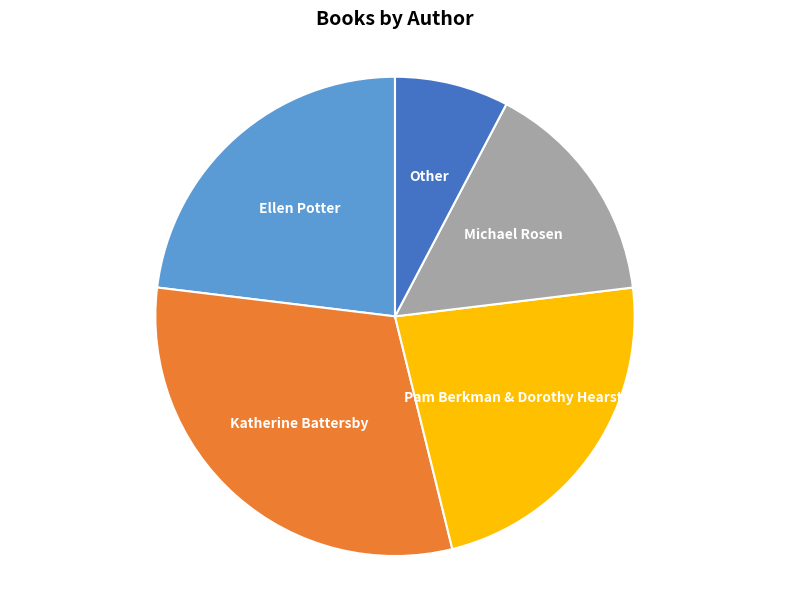

Is there a majority slice in this chart?

No